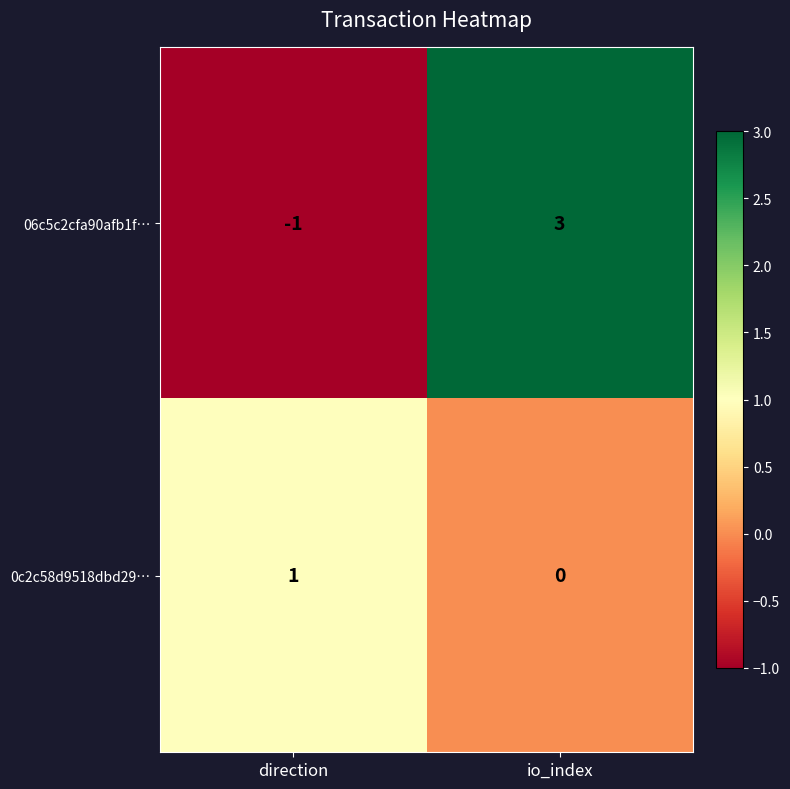

At direction, list the series in order from smallest to largest.

06c5c2cfa90afb1f…, 0c2c58d9518dbd29…